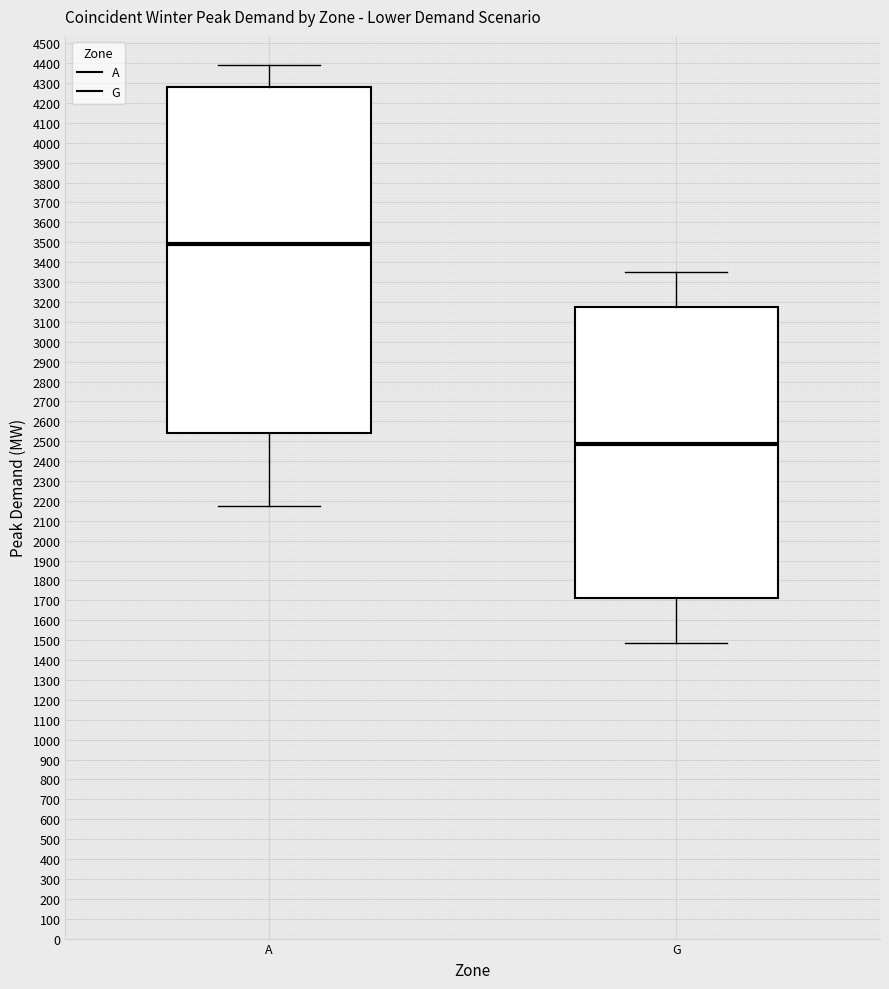

Reading left to right, transcribe this box plot: for each box, give where its median line is, the range the box spans, and where its two whiskers end, as read against the y-axis. The values are not printed on the chart, so give them approximately, as read against the axis.

A: median 3490, box 2540 to 4280, whiskers 2170 to 4390
G: median 2480, box 1710 to 3180, whiskers 1490 to 3350